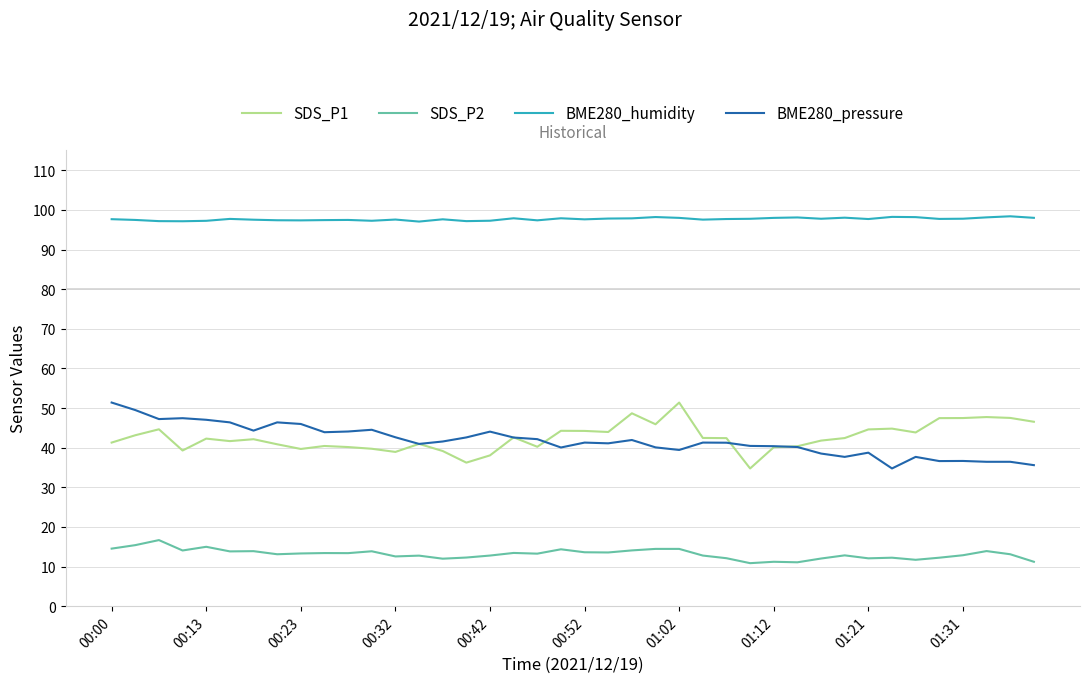

At how many categories does at least one series exceed 64?

40